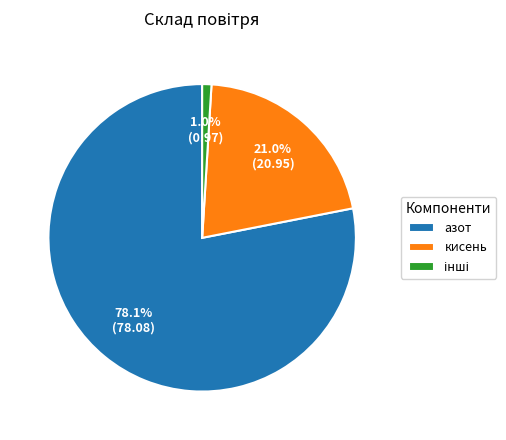

What is the largest slice in the pie chart?

азот